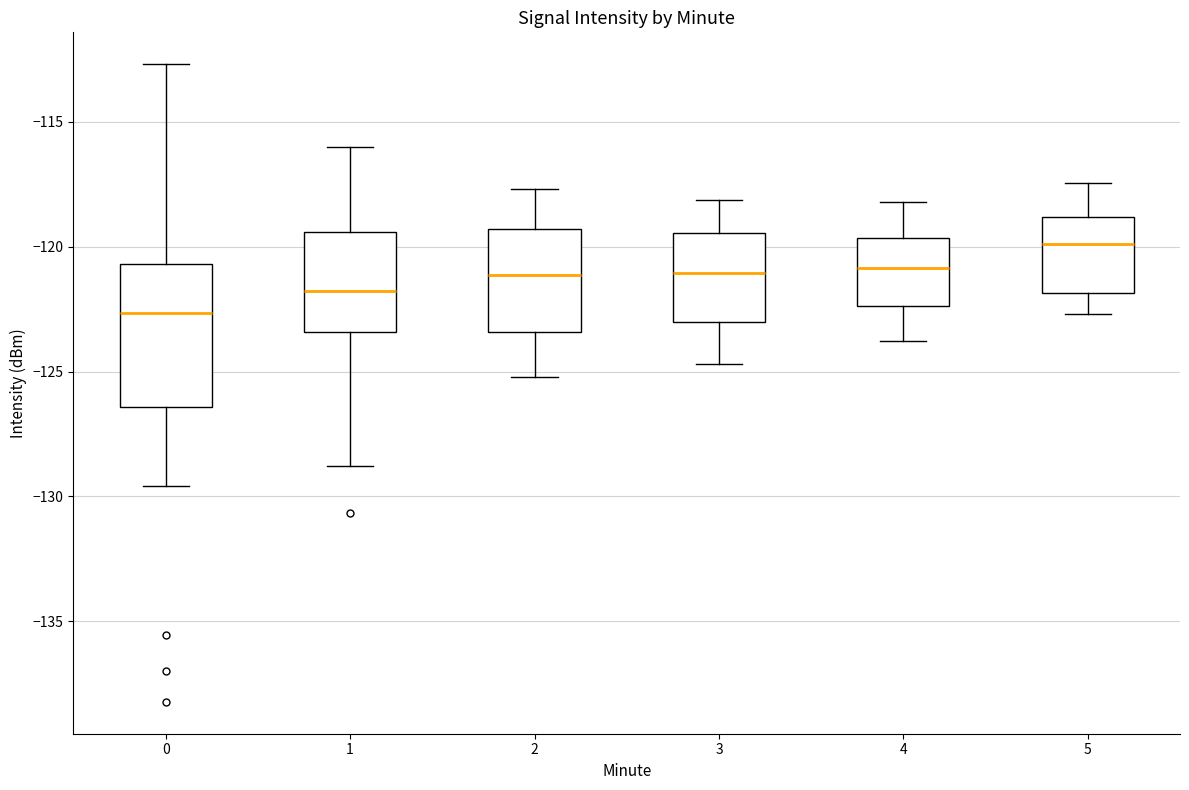

Reading left to right, read every box against the y-axis: the position of its median line, the range the box covers, and the ends of its whiskers. The values are not printed on the chart, so give them approximately, as read against the axis.

0: median -122.5, box -126.5 to -120.5, whiskers -129.5 to -112.5
1: median -122.0, box -123.5 to -119.5, whiskers -129.0 to -116.0
2: median -121.0, box -123.5 to -119.5, whiskers -125.0 to -117.5
3: median -121.0, box -123.0 to -119.5, whiskers -124.5 to -118.0
4: median -121.0, box -122.5 to -119.5, whiskers -124.0 to -118.0
5: median -120.0, box -122.0 to -119.0, whiskers -122.5 to -117.5